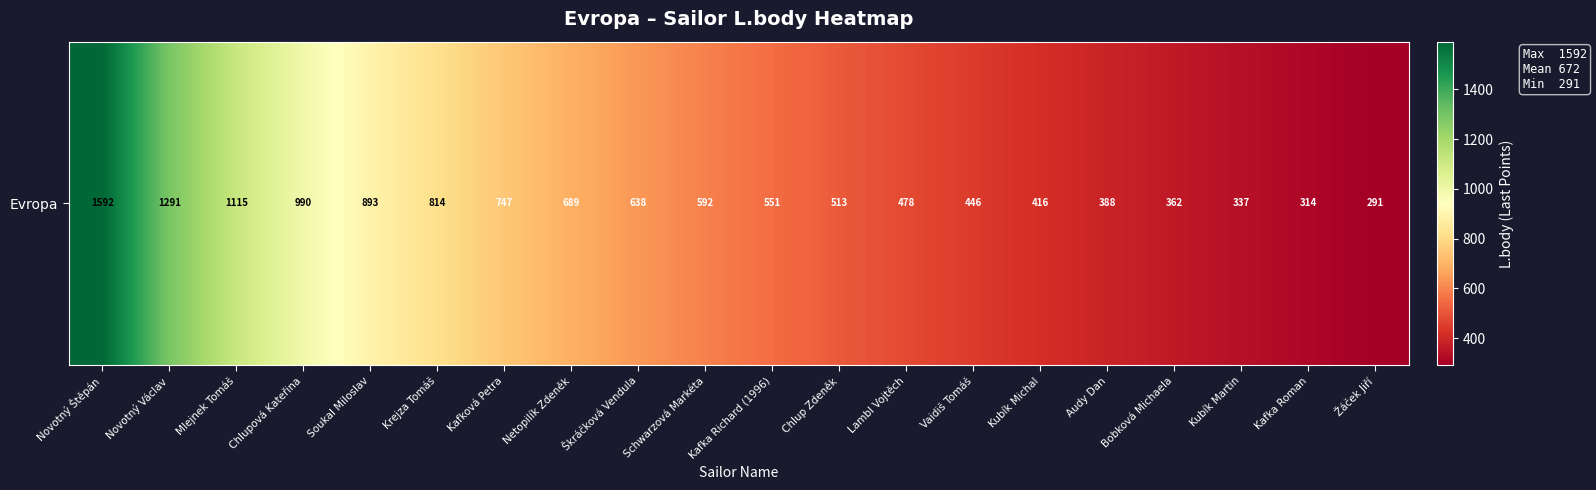

What is the minimum value shown in the chart?

291